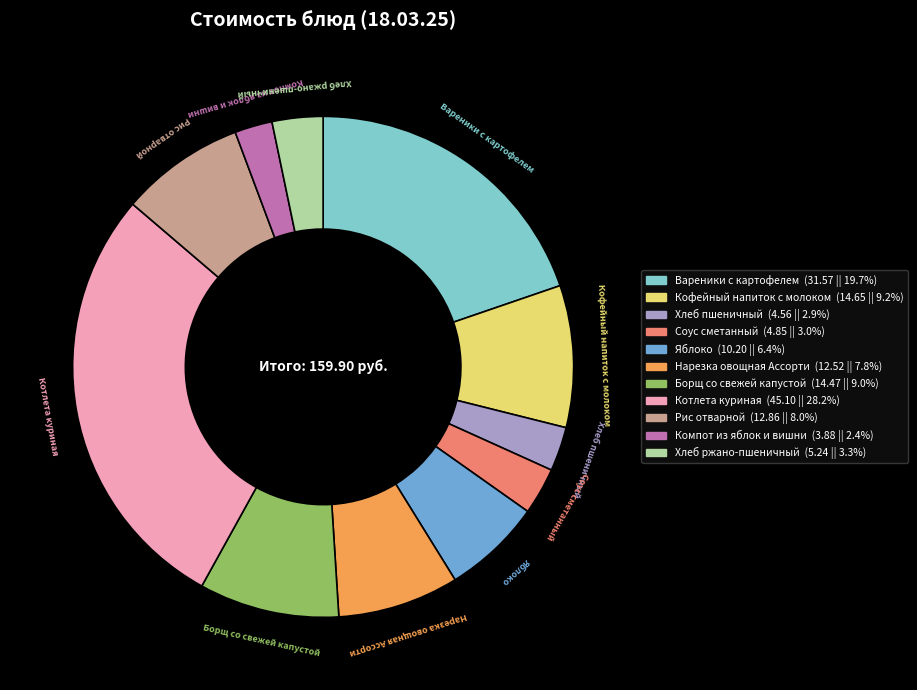

How many segments does this pie chart have?

11